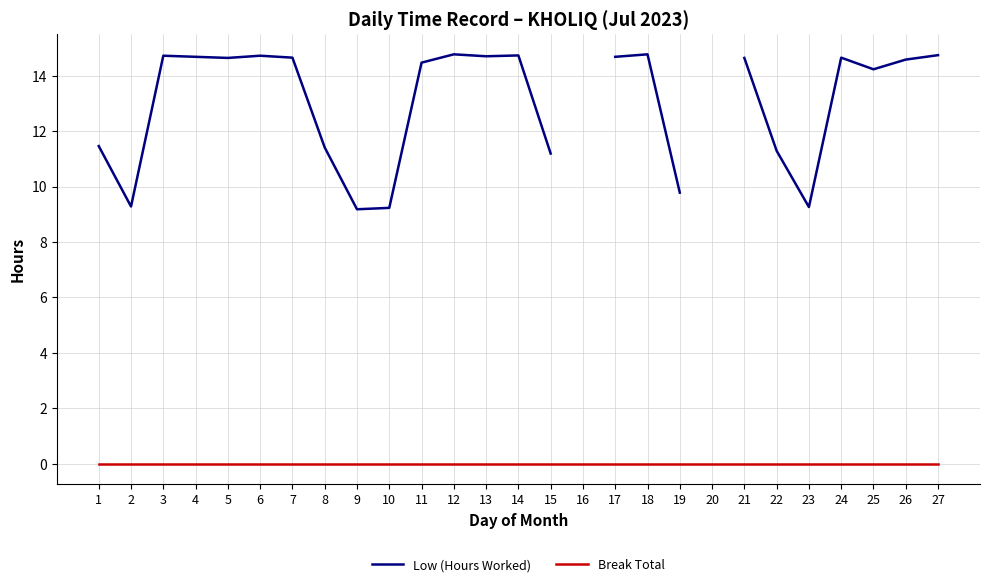

What is the total value across all series at 14?

14.7